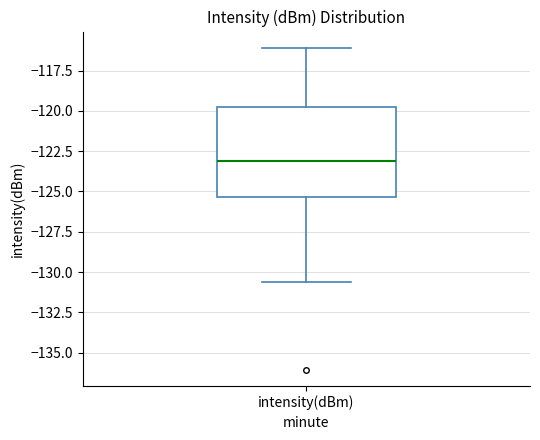

Read this box plot against the y-axis: the position of the median line, the range covered by the box, and the ends of both whiskers. The values are not printed on the chart, so give them approximately, as read against the axis.

median -123.0, box -125.5 to -119.5, whiskers -130.5 to -116.0